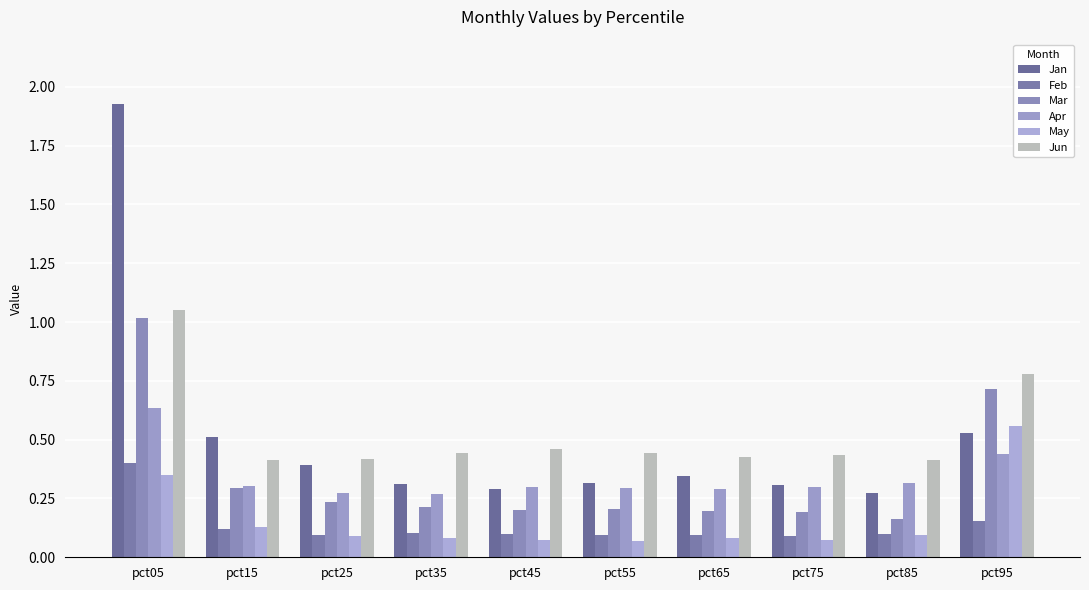

Which series changed the most between pct25 and pct65?

Jan